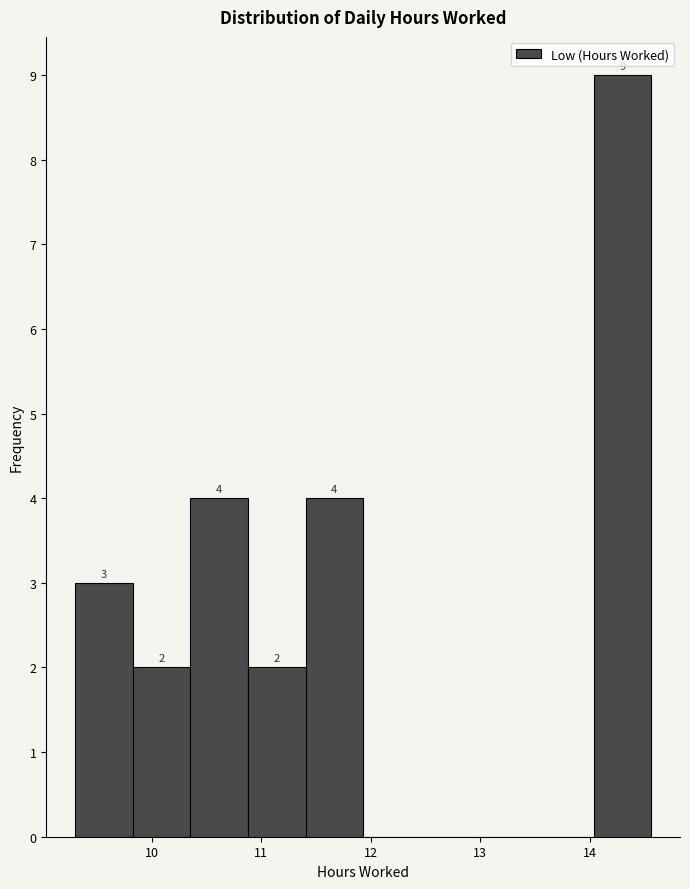

Which range on the x-axis has the tallest bar?

14.0 to 14.6